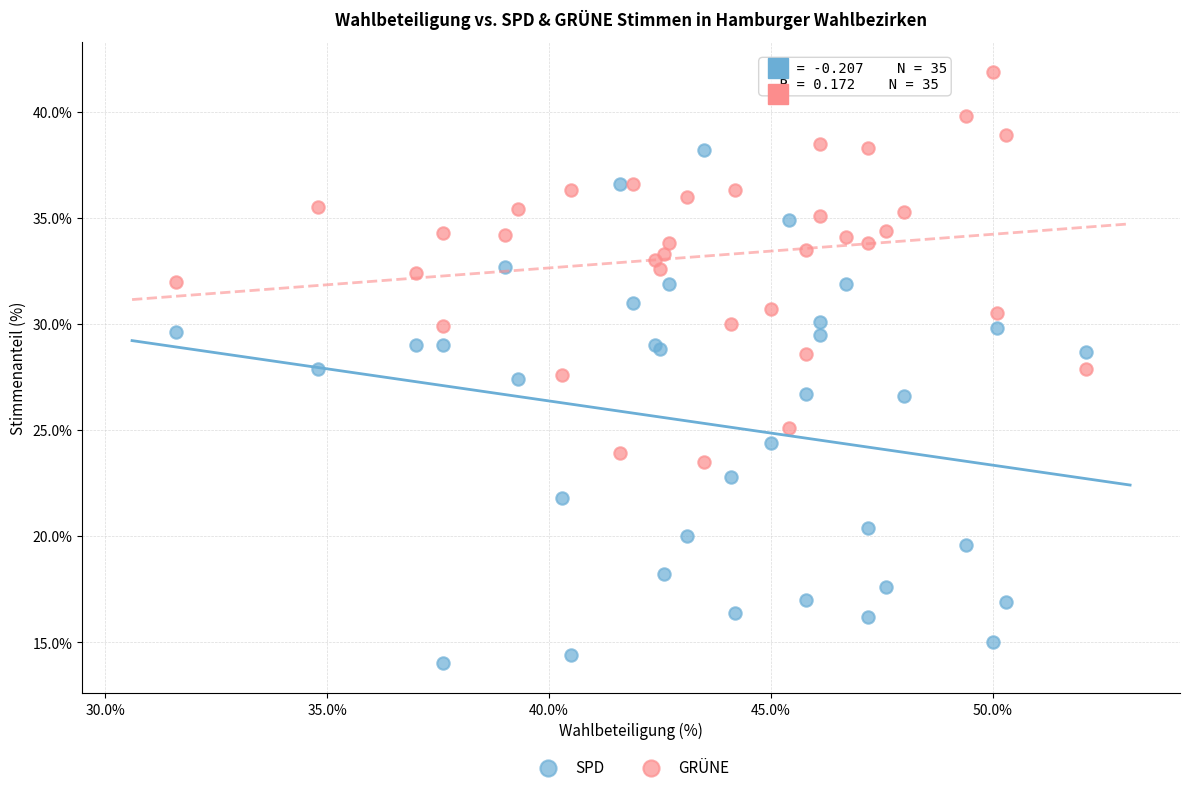

Which series has the widest spread of Y values?

SPD